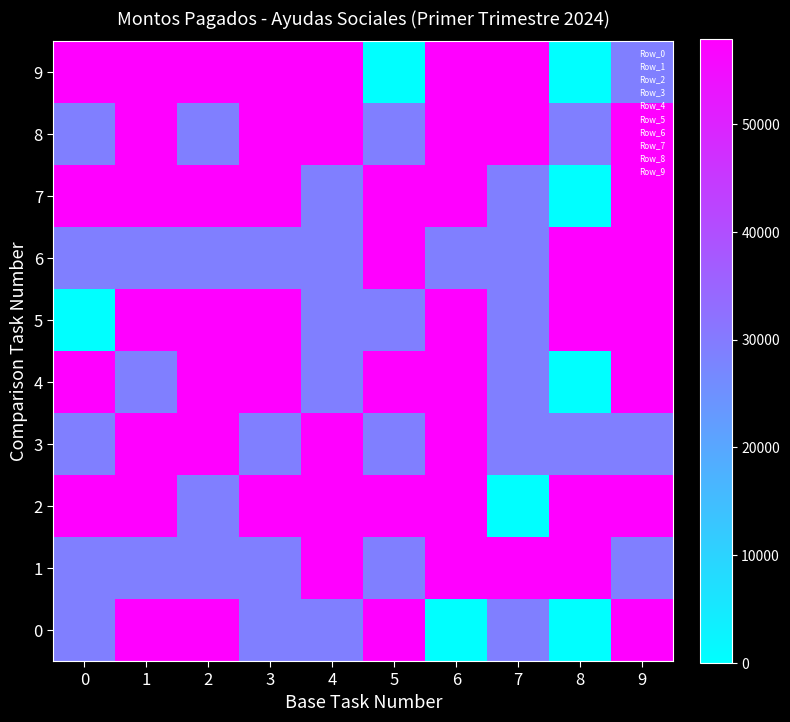

List the series in order of their peak value, highest first.

0, 1, 2, 3, 4, 5, 6, 7, 8, 9